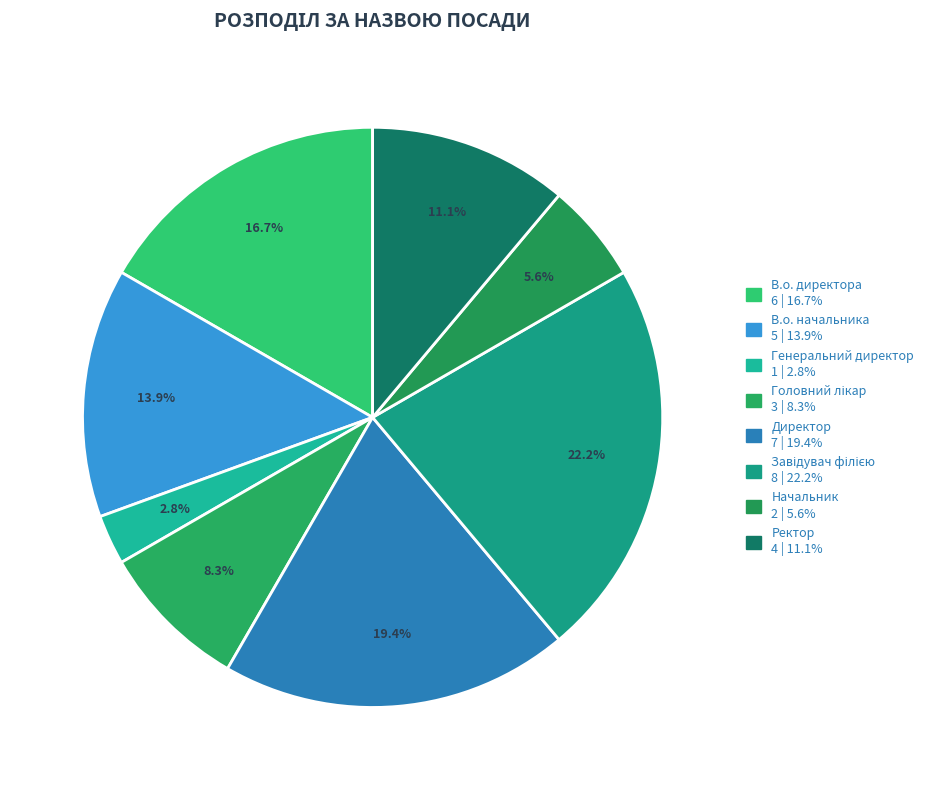

To the nearest percent, what is the difference between the В.о. директора and Завідувач філією slice percentages?

6%